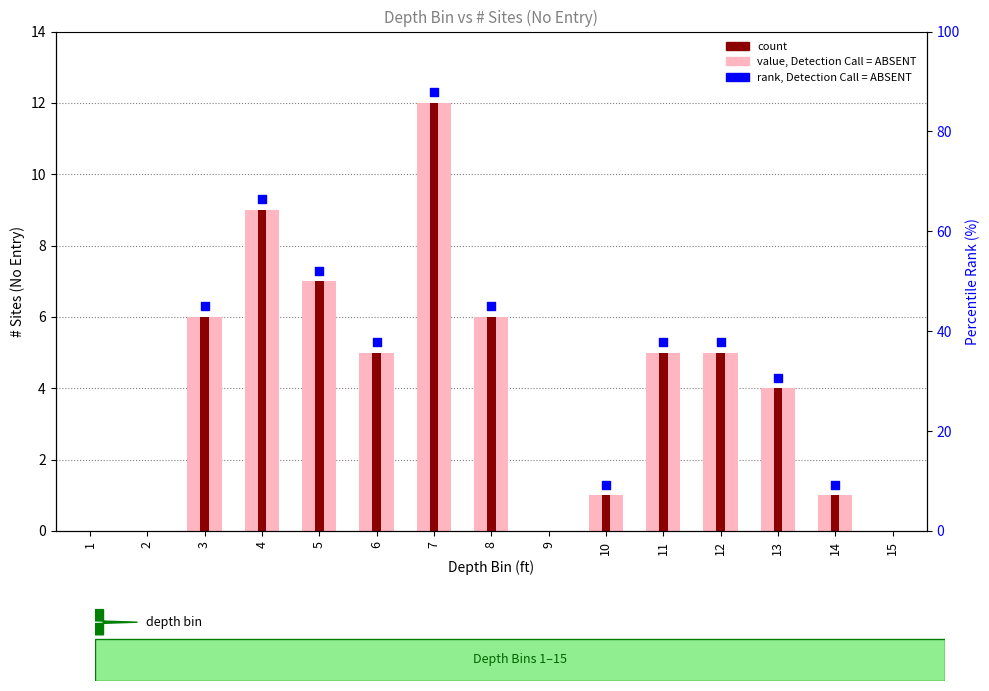

At which category is the sum across all series the highest?

7